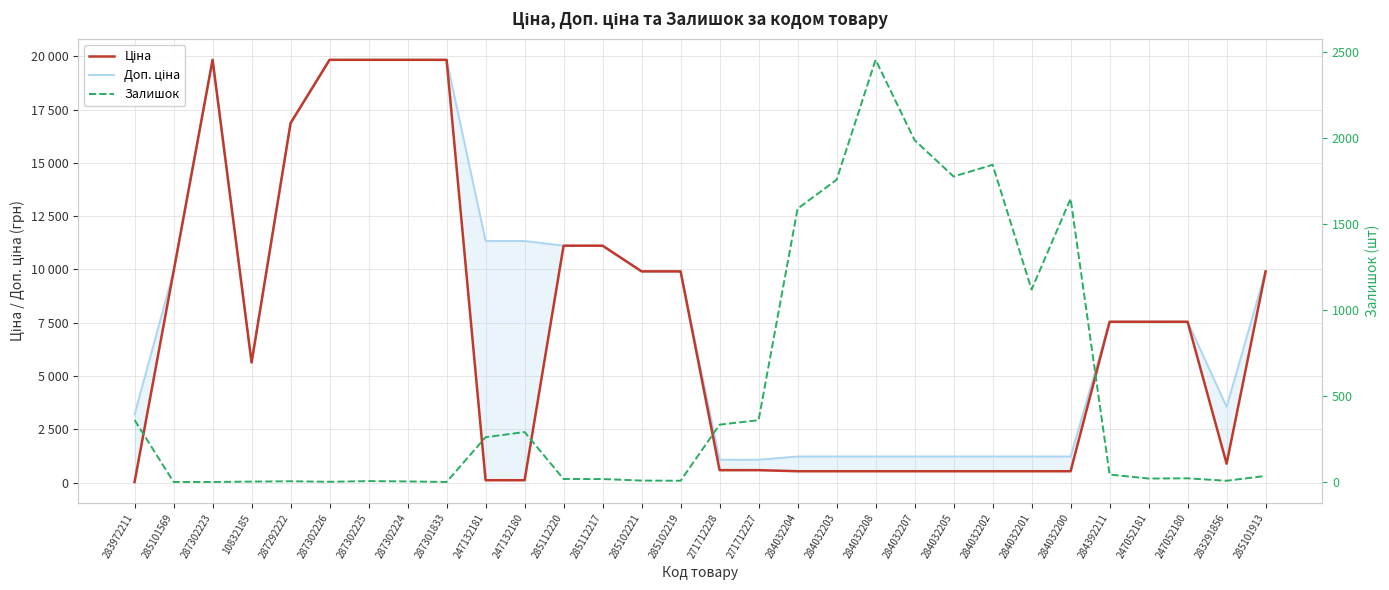

What is the sum of all Ціна values?

212757.2